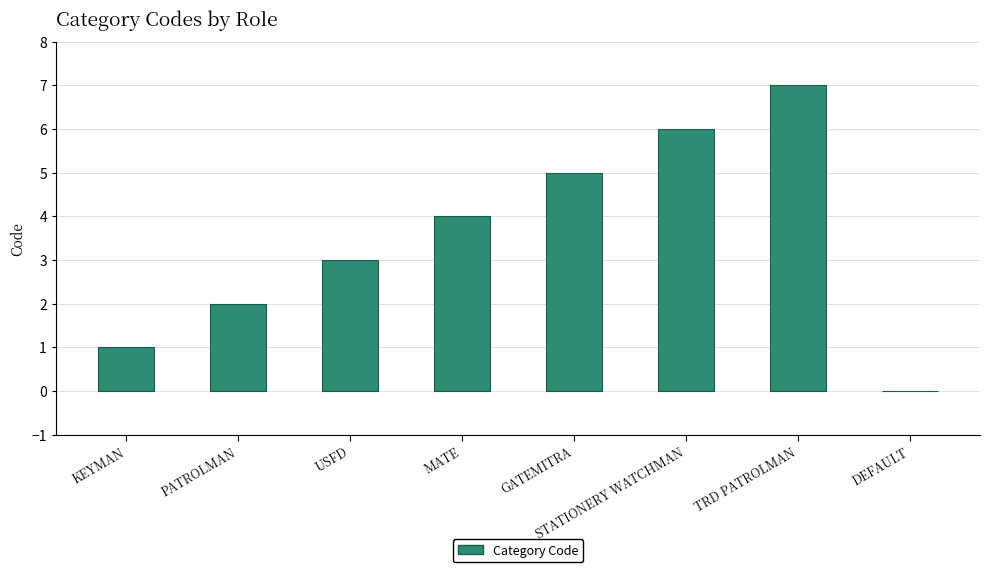

The value at USFD is 4. True or false?

False